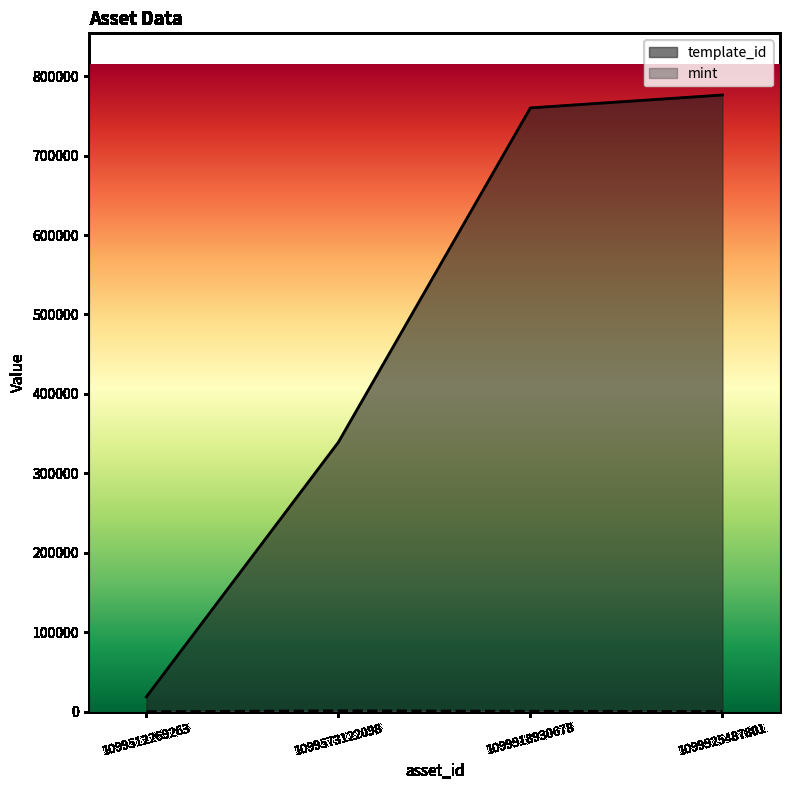

True or false: template_id and mint cross at least once.

False